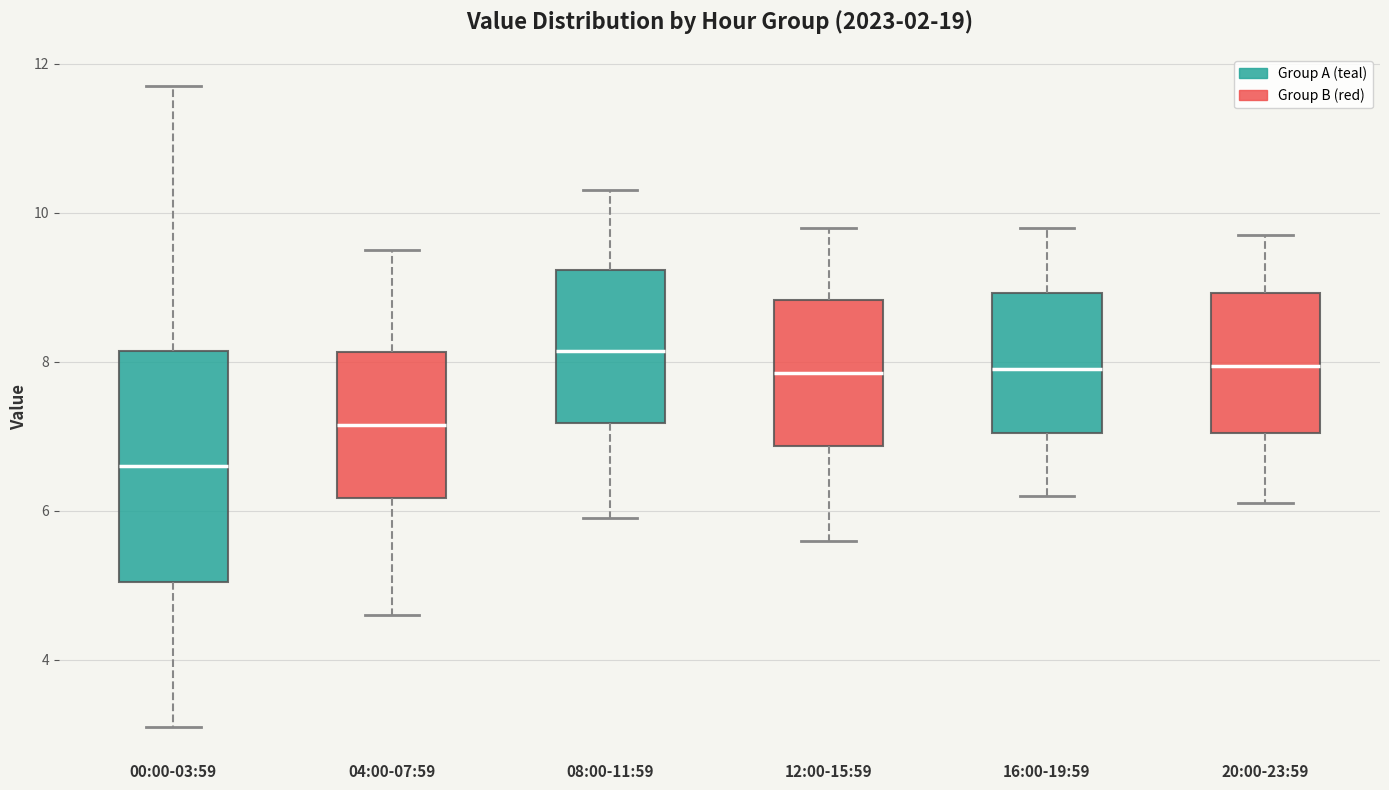

Where does the lower whisker of the box for 00:00-03:59 end on the y-axis? The values are not printed on the chart, so give them approximately, as read against the axis.

3.2